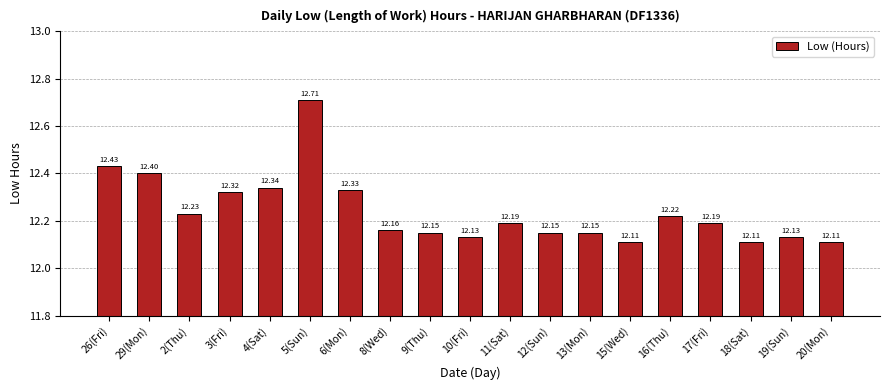

Is it true that the value at 19(Sun) is 19.3?

False